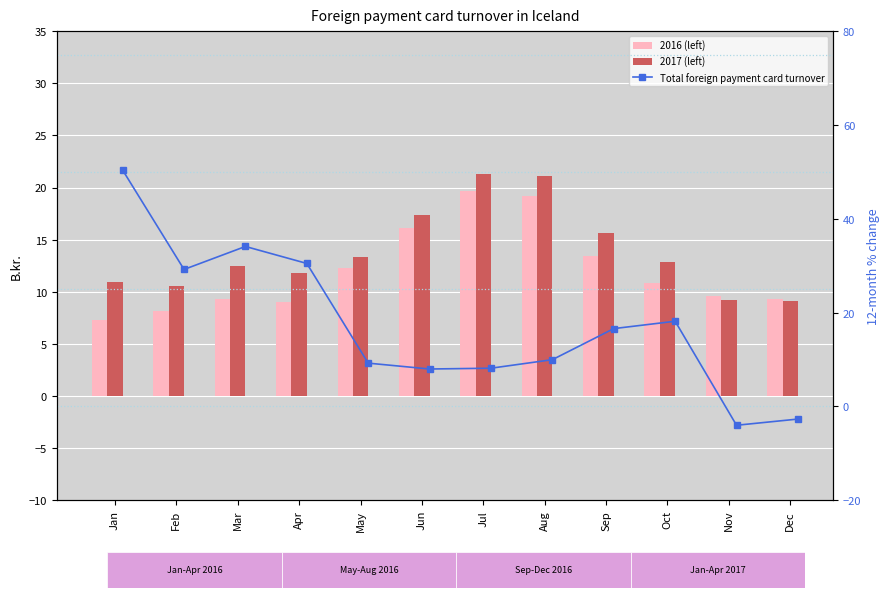

Which series has the largest total across all categories?

Total foreign payment card turnover